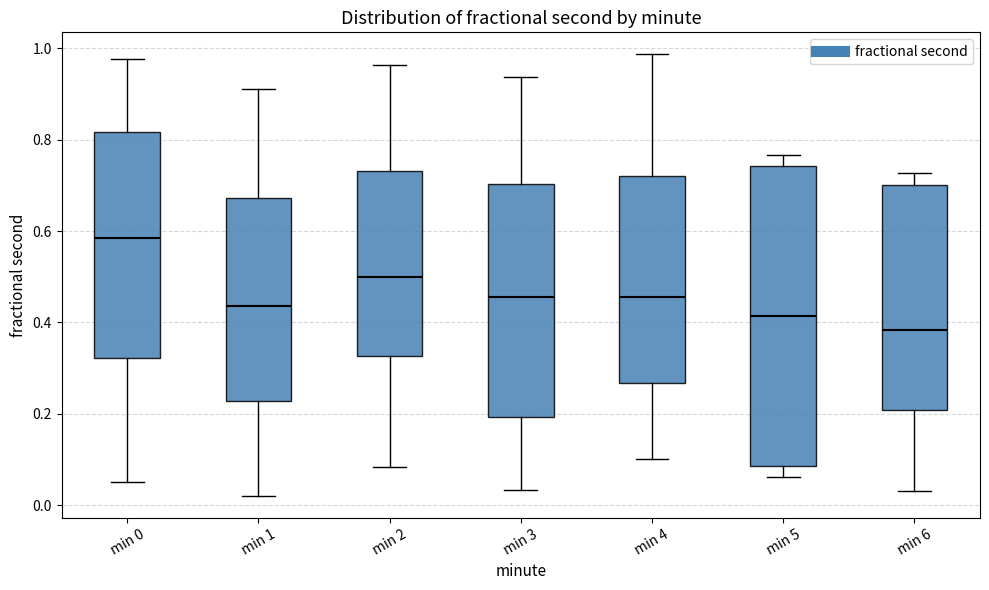

Which box is the tallest, from its lower edge to its upper edge?

min 5